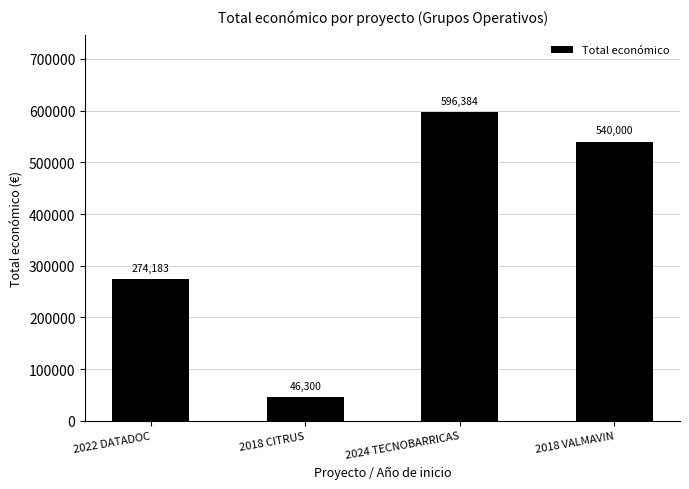

Where does the data first go above 540000?

2024 TECNOBARRICAS